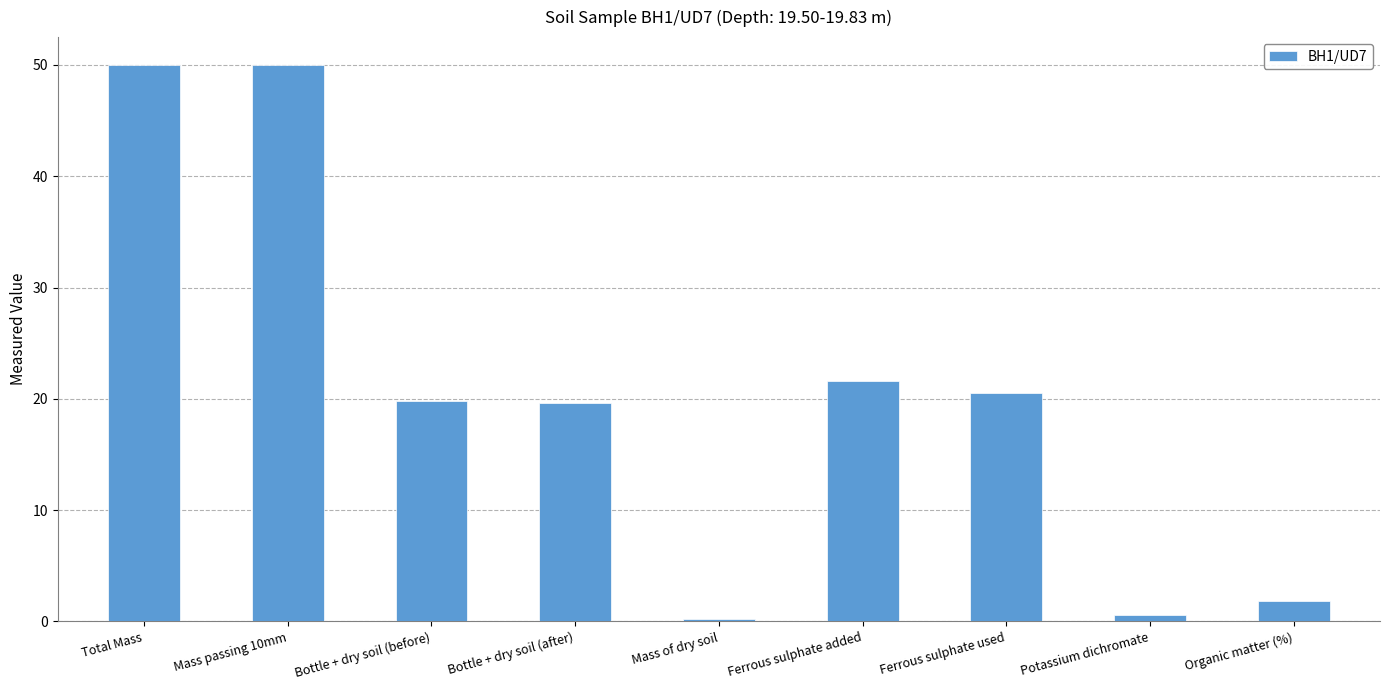

What is the greatest value displayed?

50.0